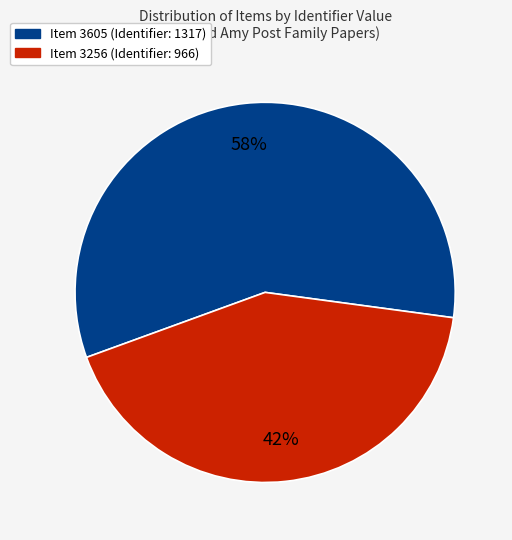

To the nearest percent, what is the combined percentage of Item 3256 (Identifier: 966) and Item 3605 (Identifier: 1317)?

100%